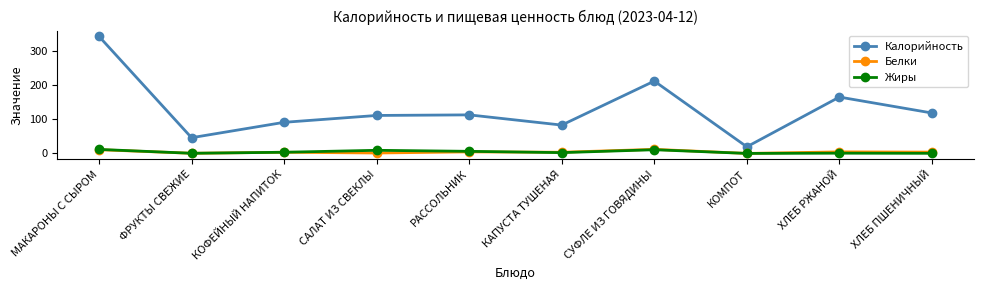

What is the maximum value shown in the chart?

342.8